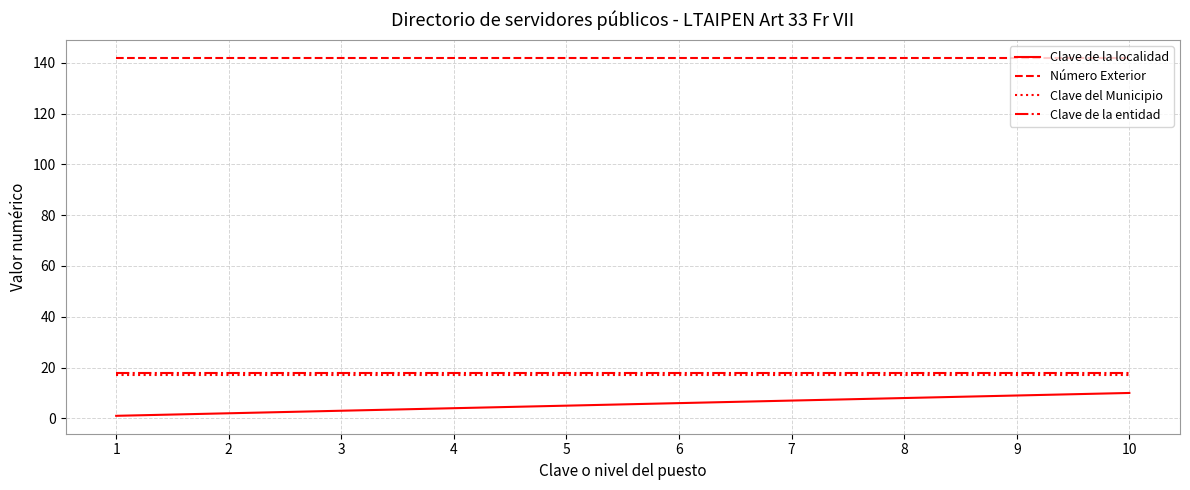

True or false: Clave del Municipio and Número Exterior cross at least once.

False